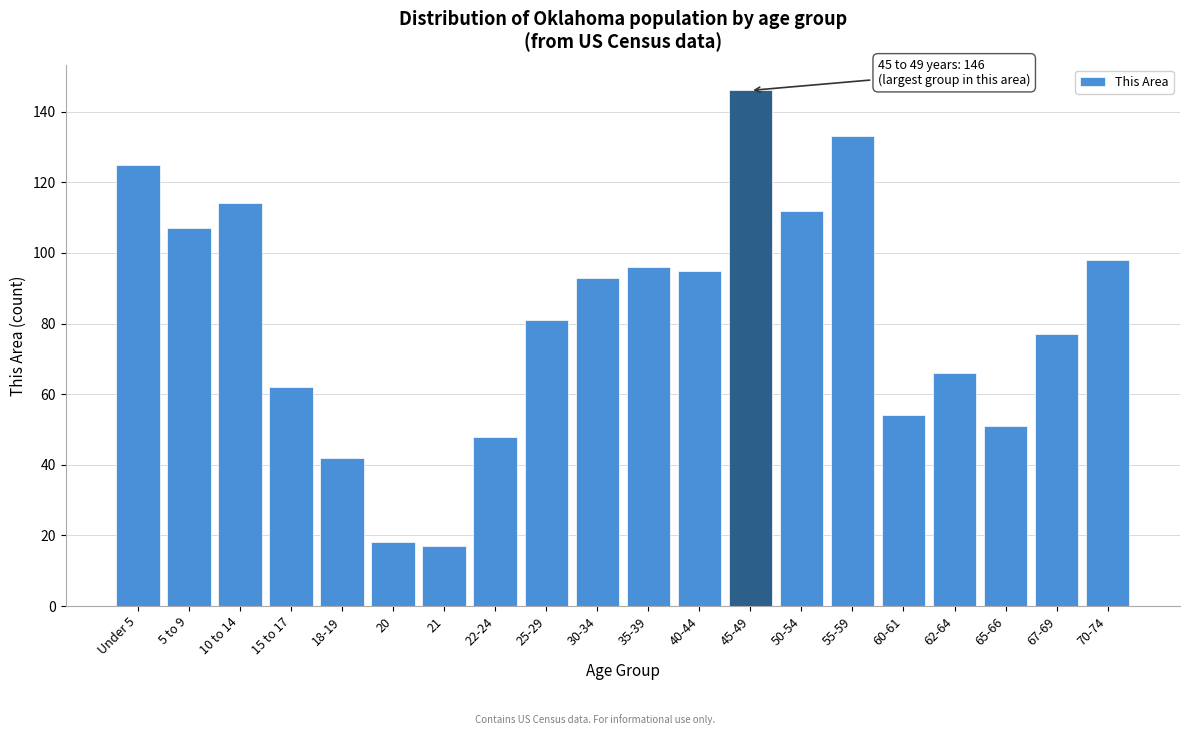

Reading left to right, extract all data points from this chart.

125	107	114	62	42	18	17	48	81	93	96	95	146	112	133	54	66	51	77	98